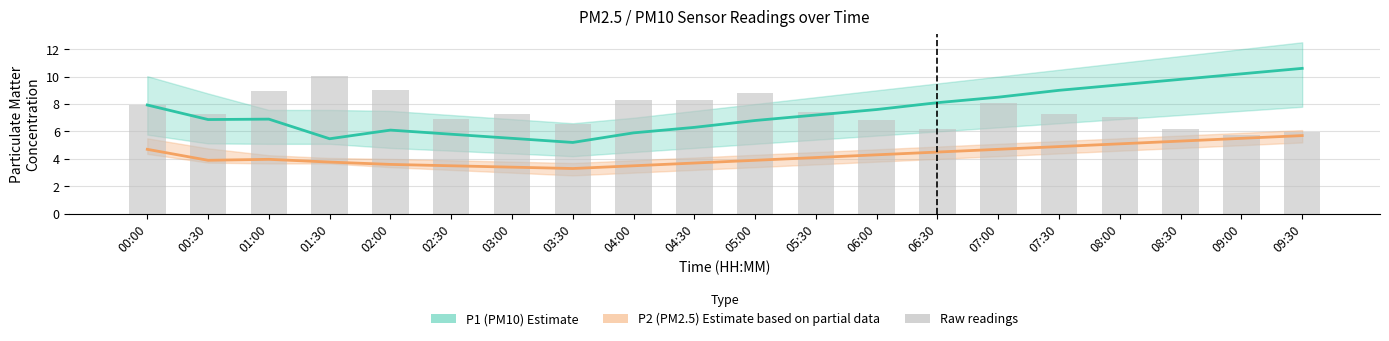

How many data points in P1 (PM10 Estimate) are less than 7?

10